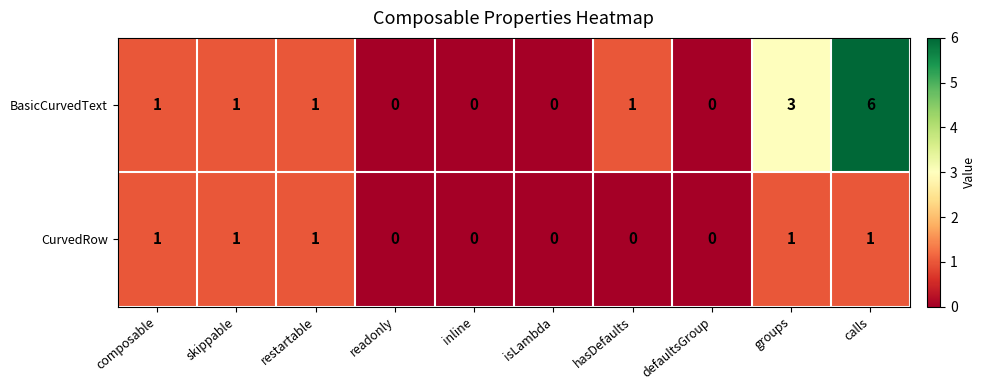

Which series has the largest range (max minus min)?

BasicCurvedText